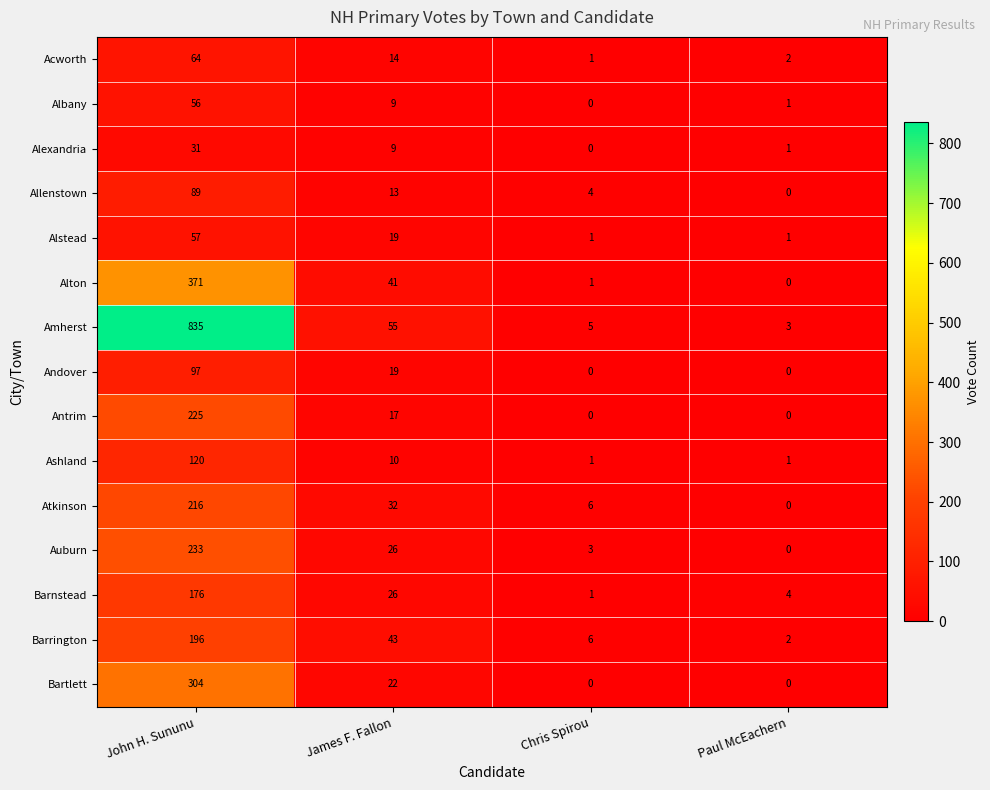

At which category does the chart reach its peak across all series?

John H. Sununu